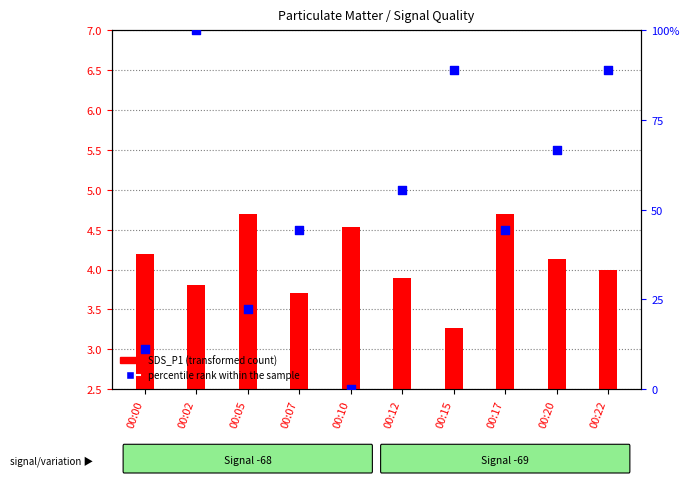

At how many categories does at least one series exceed 29?

7